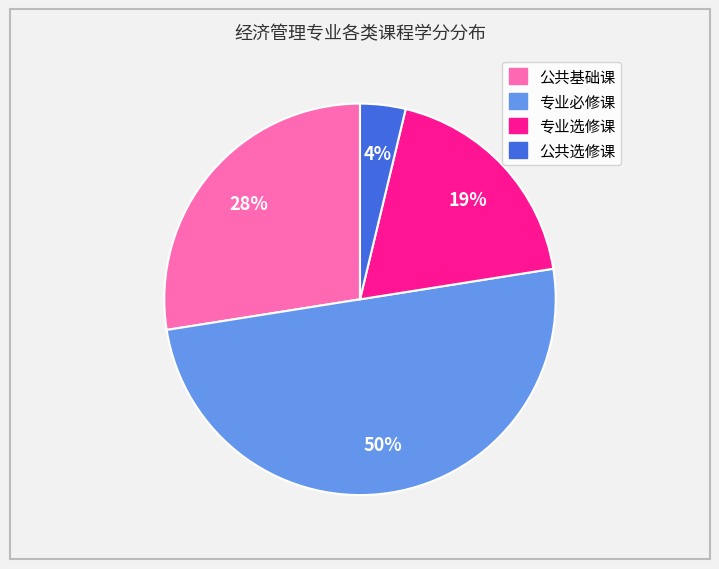

Do 公共选修课 and 专业选修课 together represent more than half of the pie?

No